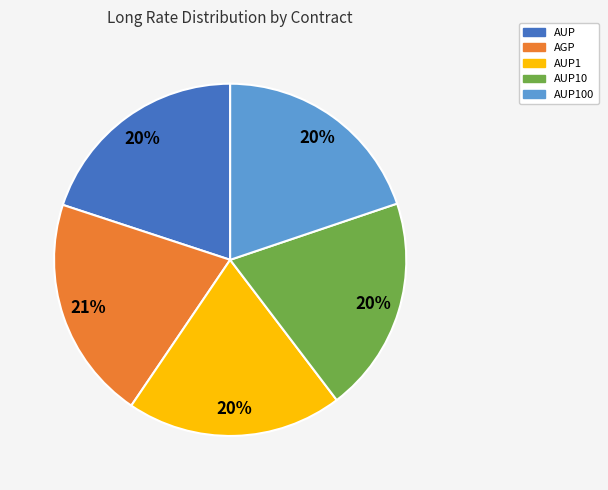

To the nearest percent, what portion does AUP100 represent?

20%